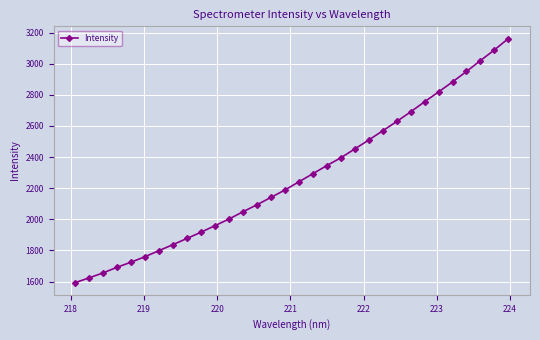

What is the greatest value displayed?

3161.4